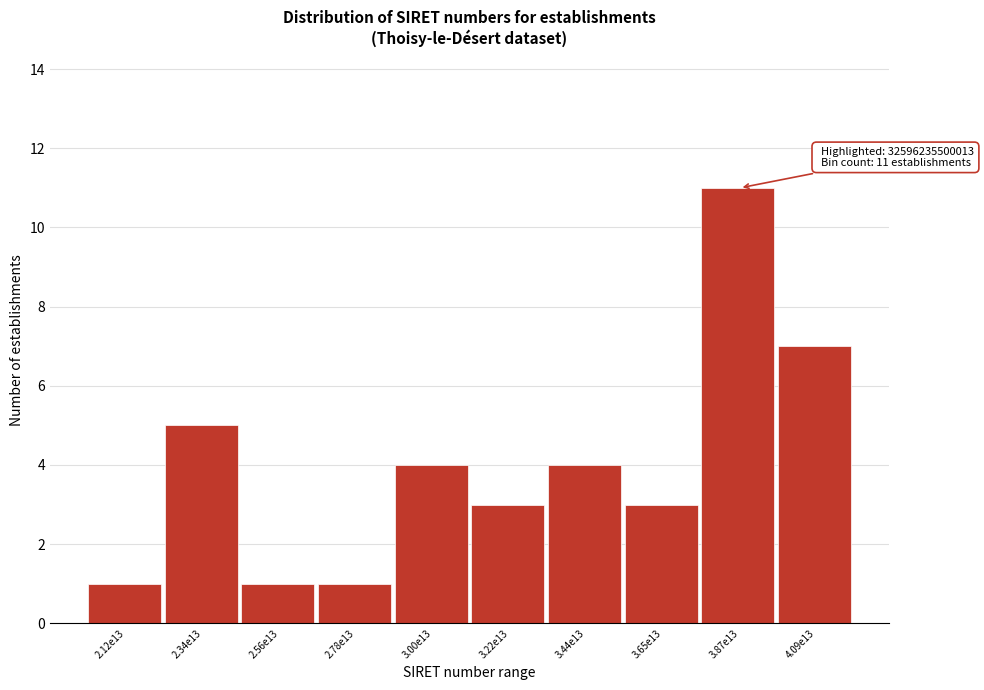

Reading right to left, extract all data points from this chart.

4.09e13=7	3.87e13=11	3.65e13=3	3.44e13=4	3.22e13=3	3.00e13=4	2.78e13=1	2.56e13=1	2.34e13=5	2.12e13=1